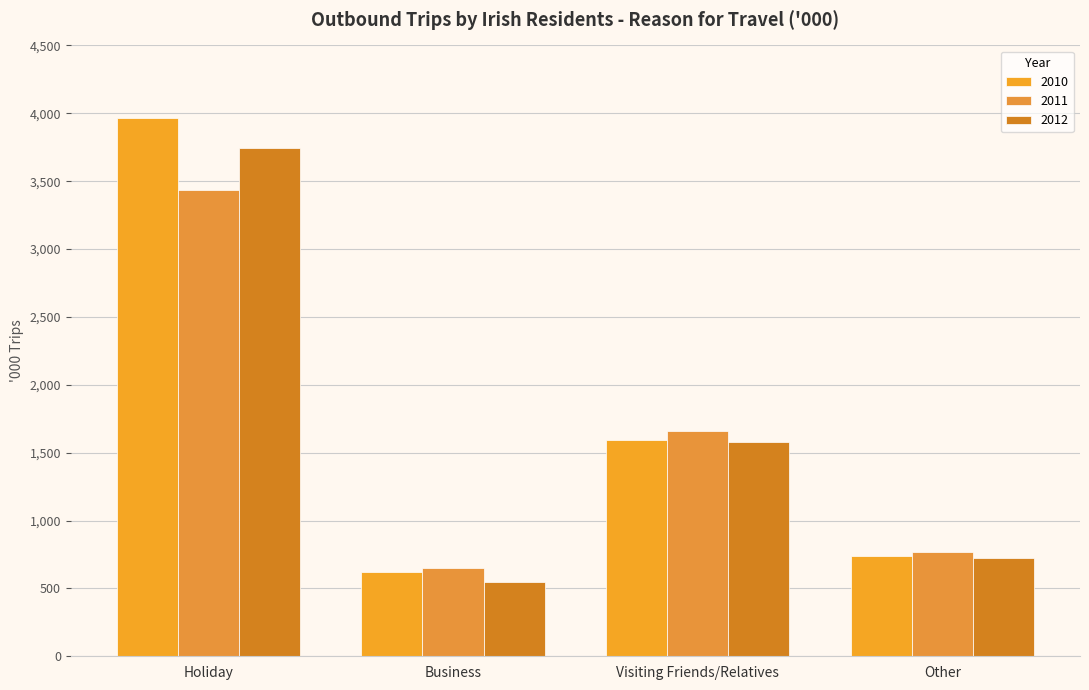

What is the difference between the maximum and minimum values in the 2010 series?

3342.8